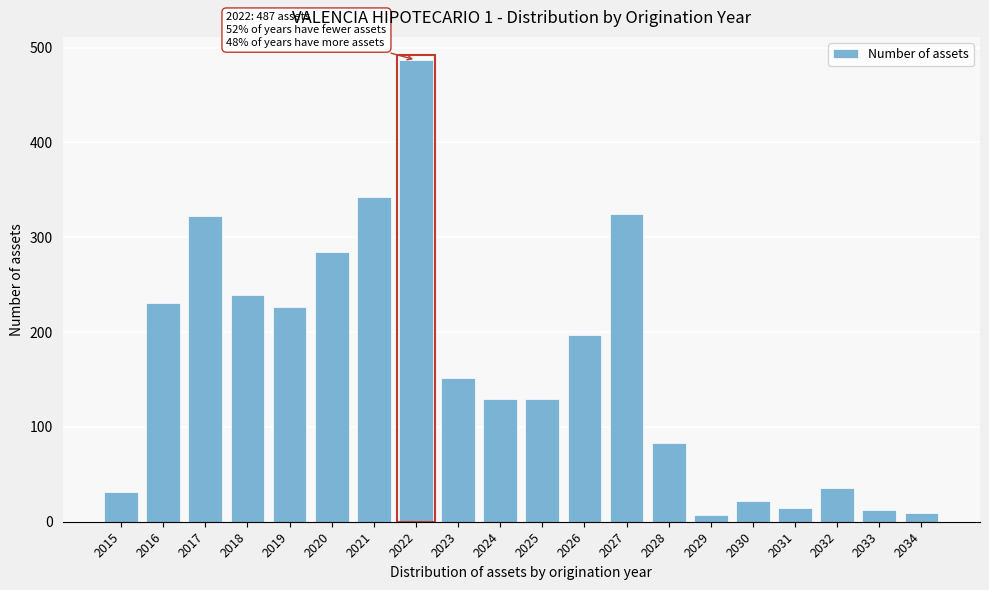

What is the sum of all values?

3278